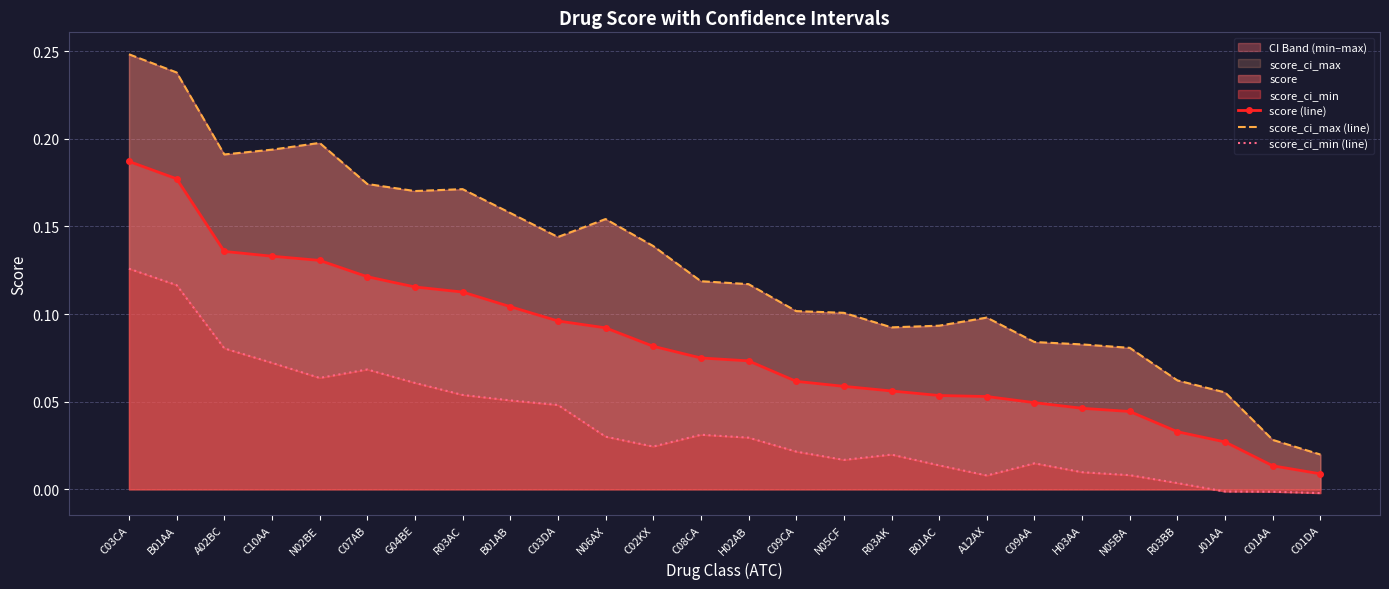

What position from the left is C07AB?

6